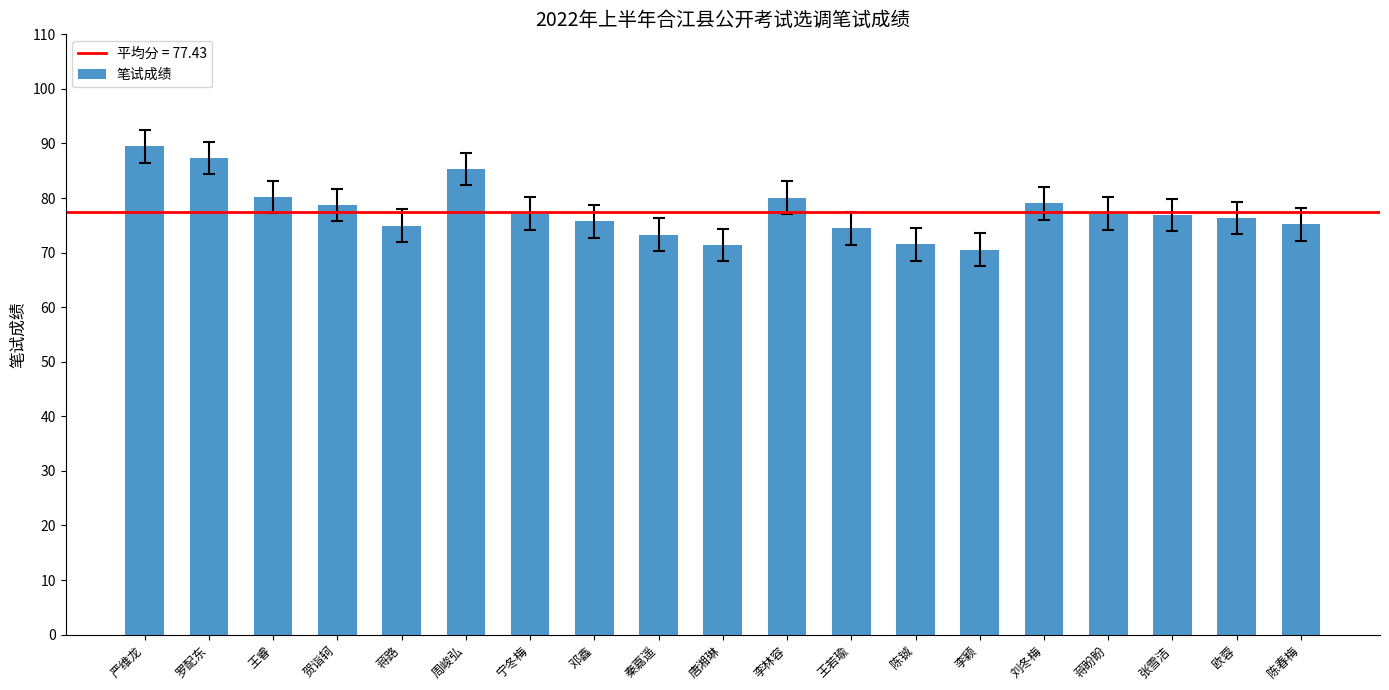

At which category does the chart reach its peak across all series?

严维龙